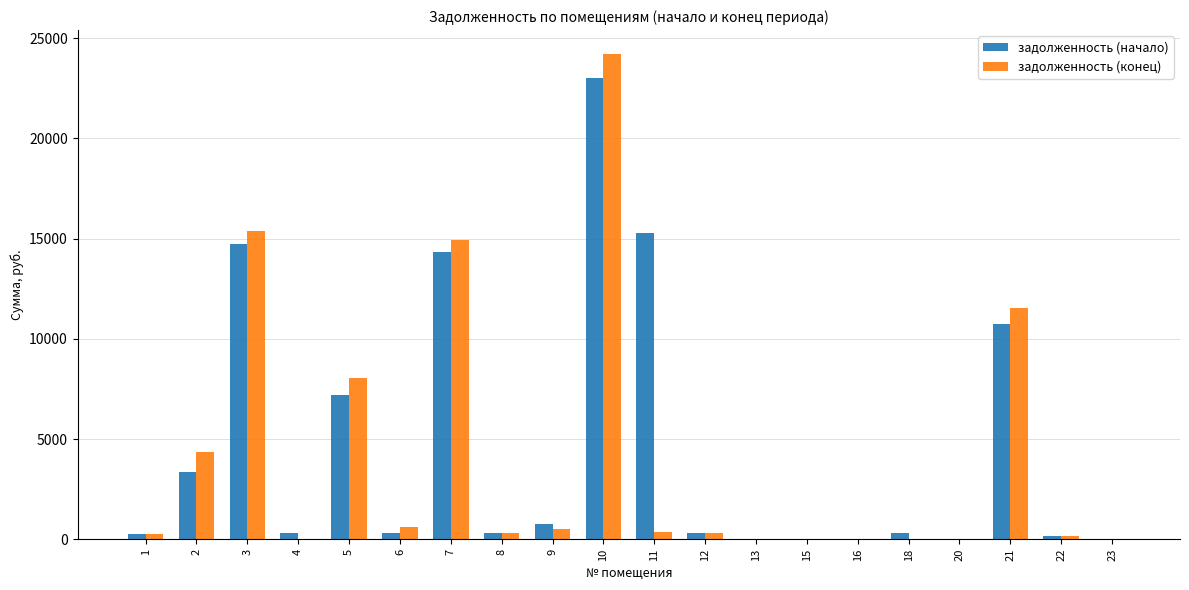

Which series has the largest total across all categories?

задолженность (начало)